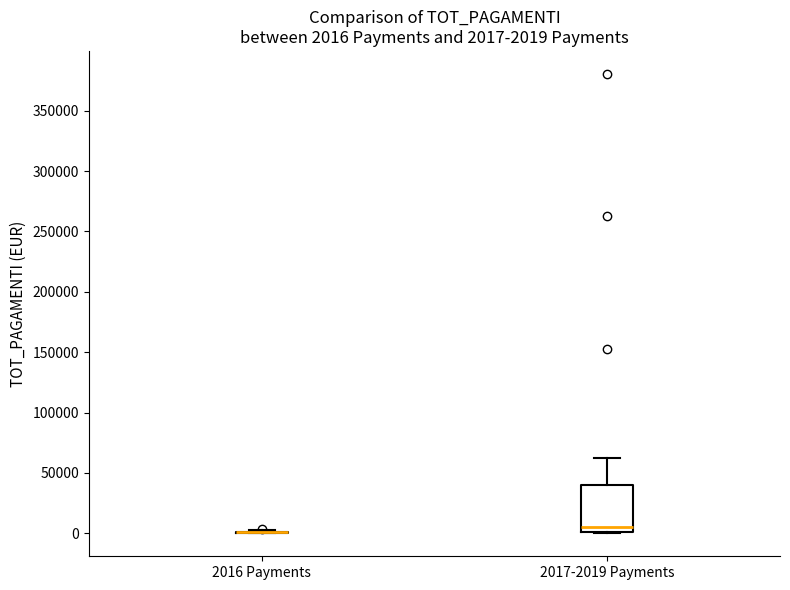

Comparing the boxes themselves (not the whiskers), which one is the tallest?

2017-2019 Payments